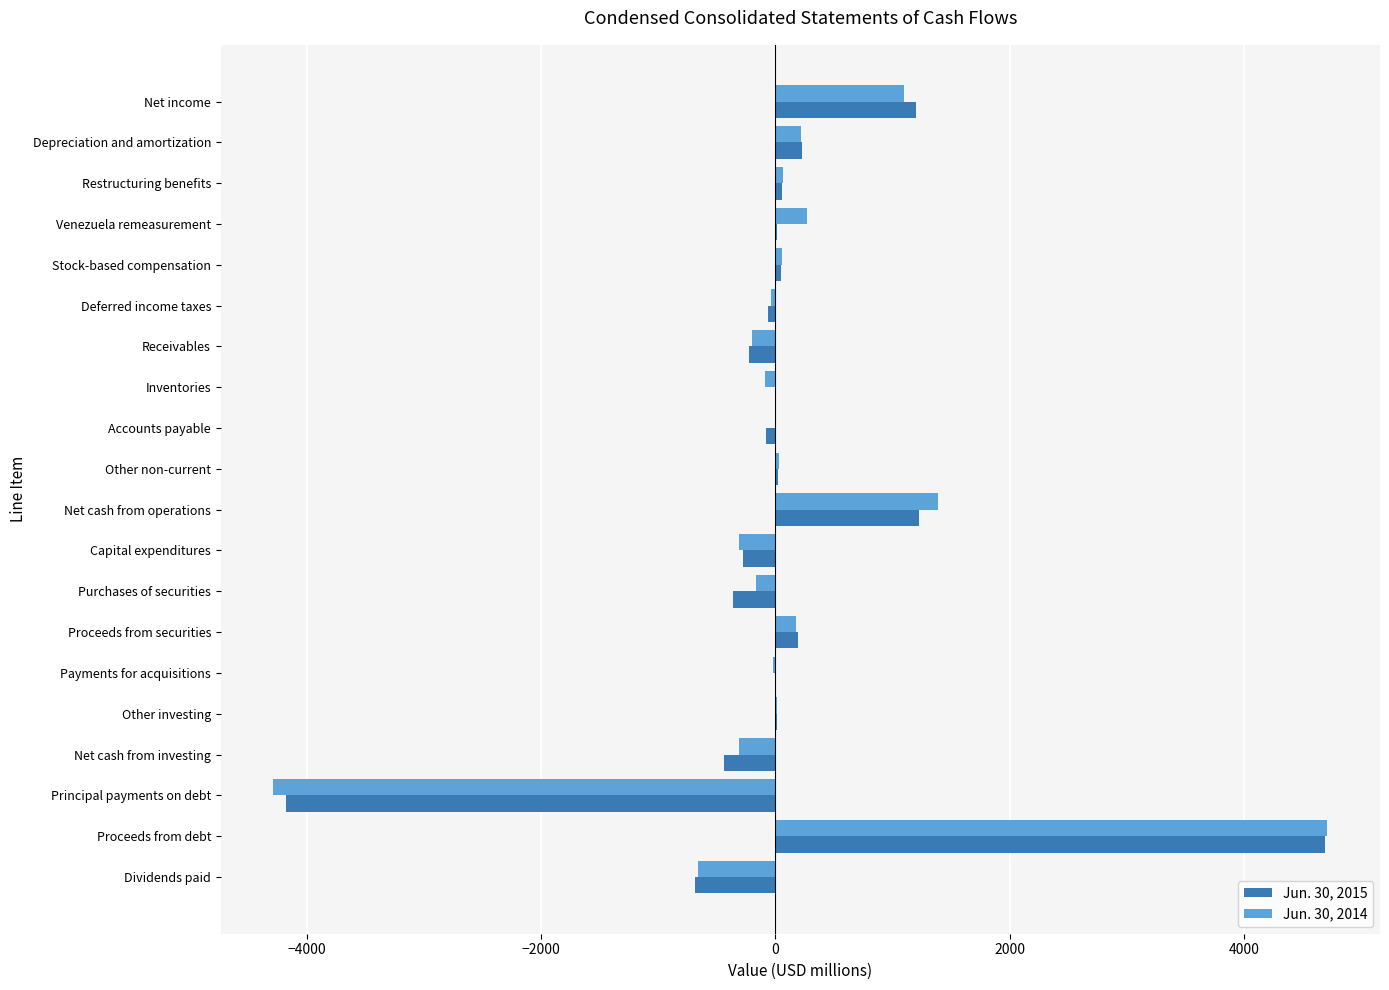

Between Depreciation and amortization and Capital expenditures, which series saw the biggest shift?

Jun. 30, 2014